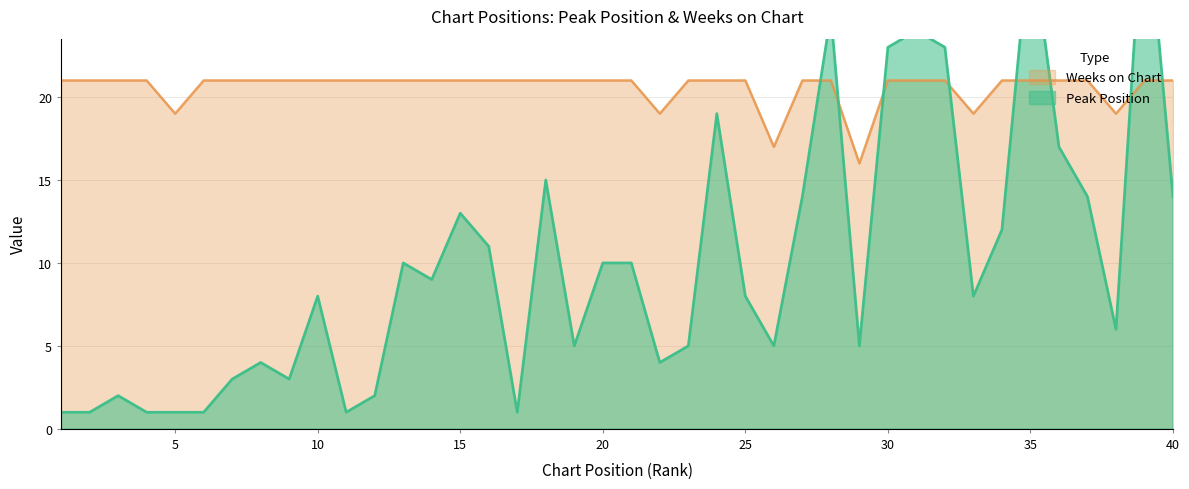

Count the number of categories in the chart.

40